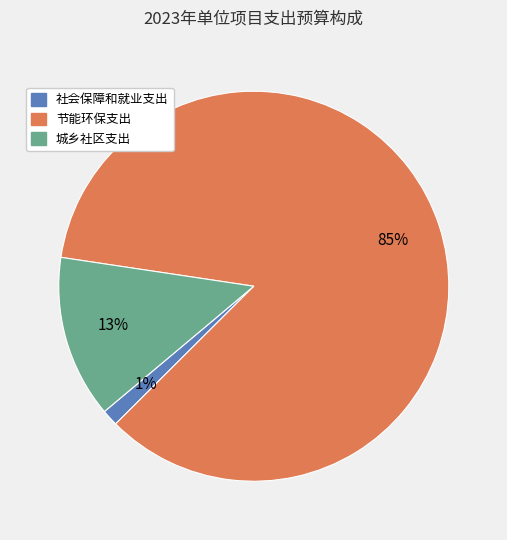

To the nearest percent, what is the average slice percentage?

33%